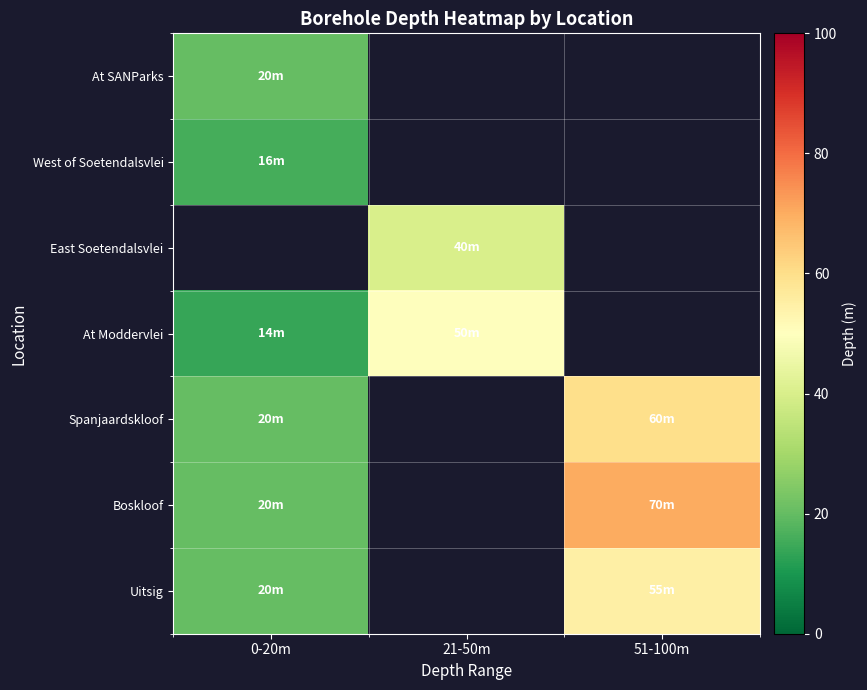

List the series in order of their peak value, lowest first.

West of Soetendalsvlei, East Soetendalsvlei, At Moddervlei, At SANParks, Uitsig, Spanjaardskloof, Boskloof